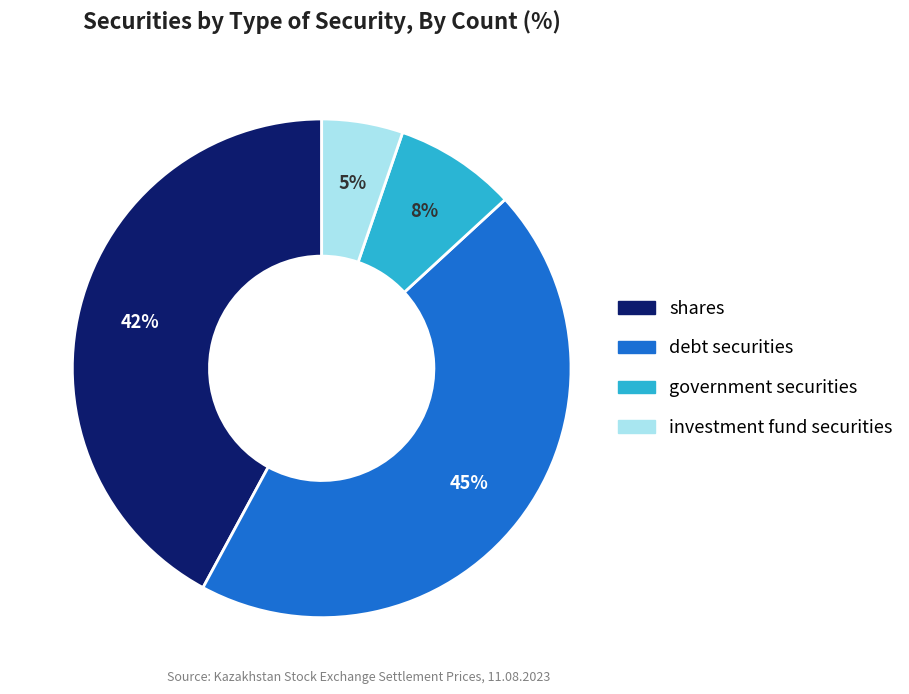

Is the sum of debt securities and shares greater than half?

Yes